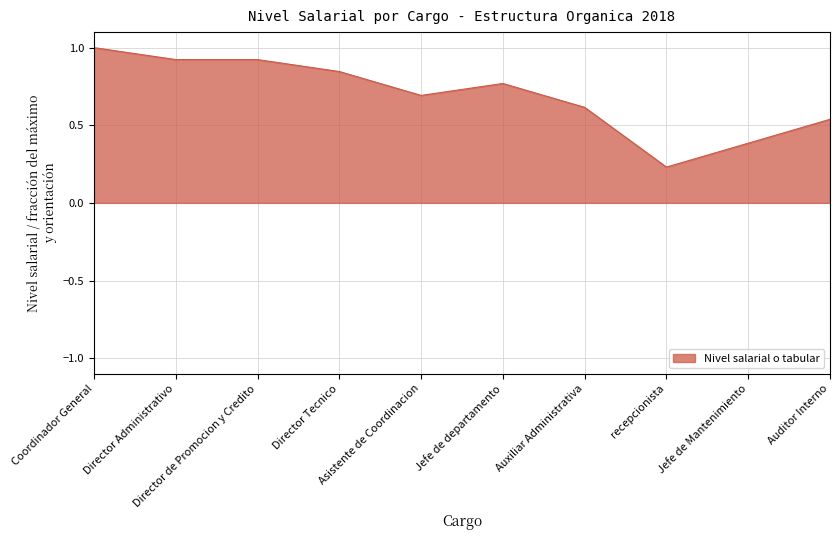

What is the greatest value displayed?

1.0